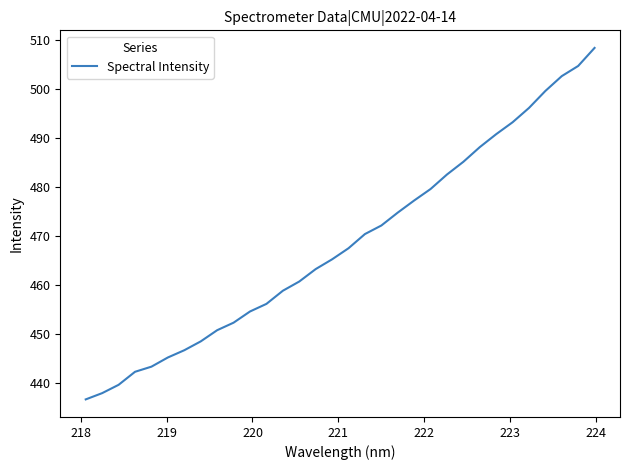

Does the chart display data point markers on the line(s)?

No